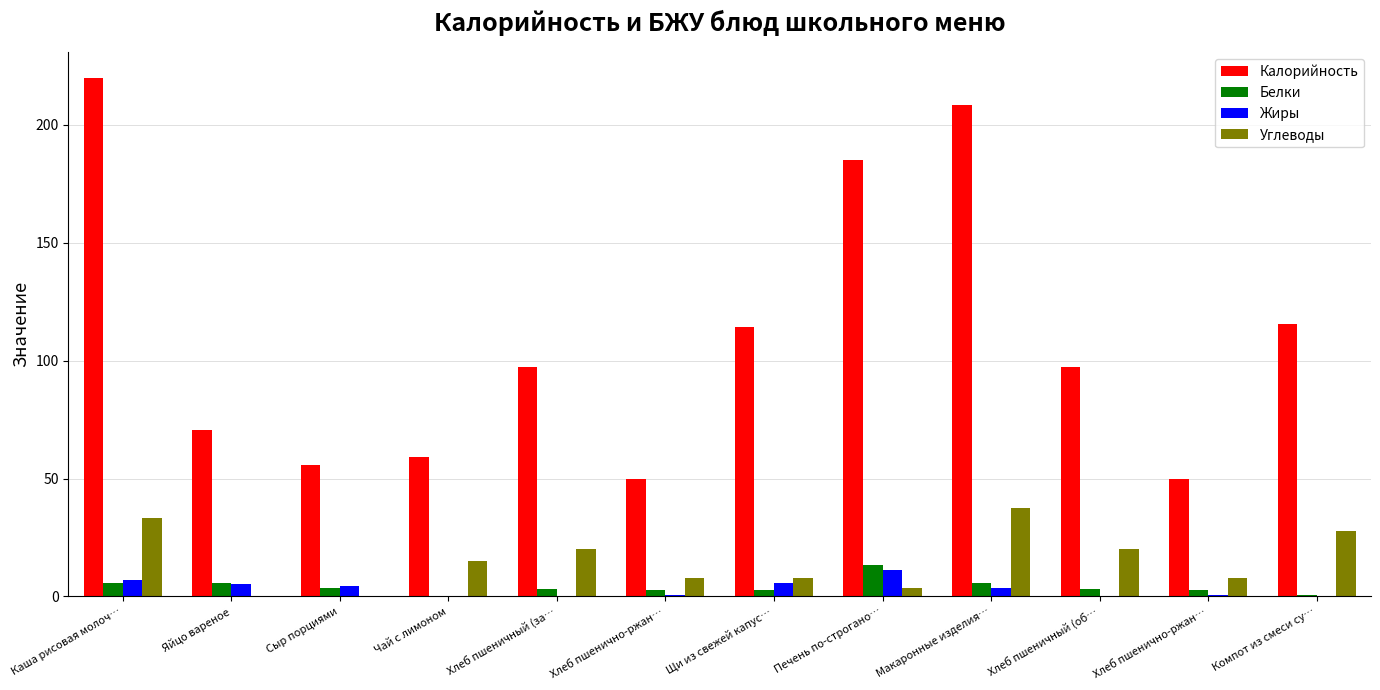

What is the difference between the Калорийность values at Макаронные изделия… and Хлеб пшеничный (об…?

111.3